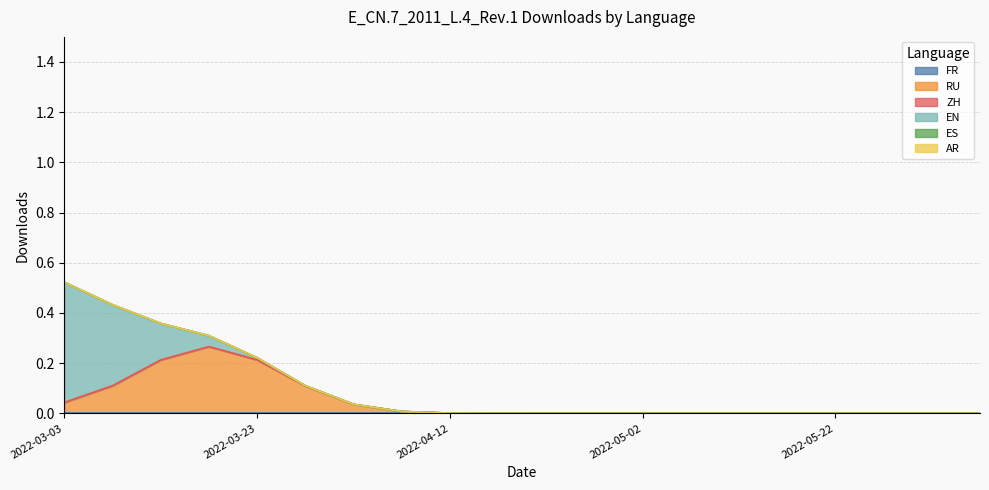

Does the chart display data point markers on the line(s)?

No